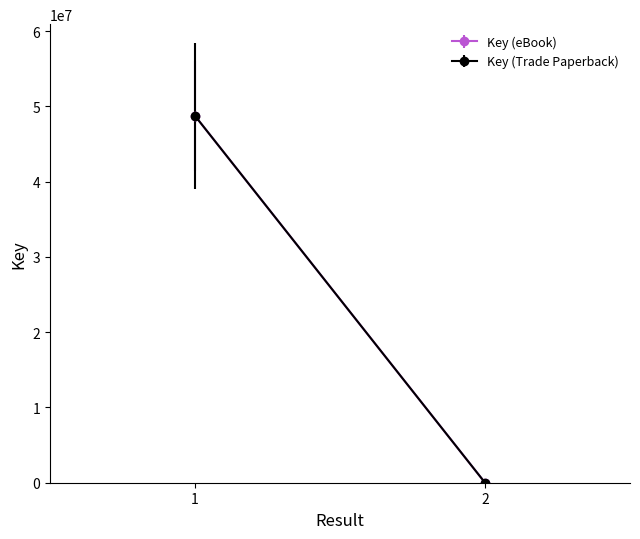

At which label is Key (eBook) closest to 24376803?

1